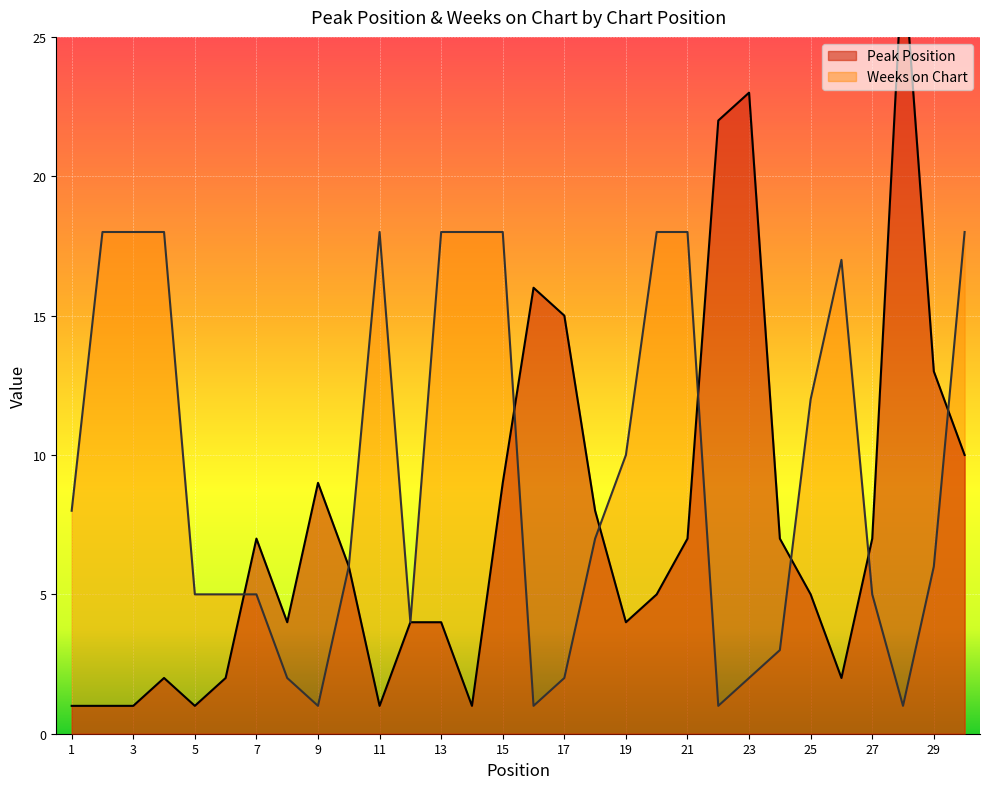

How many lines are shown in the chart?

2